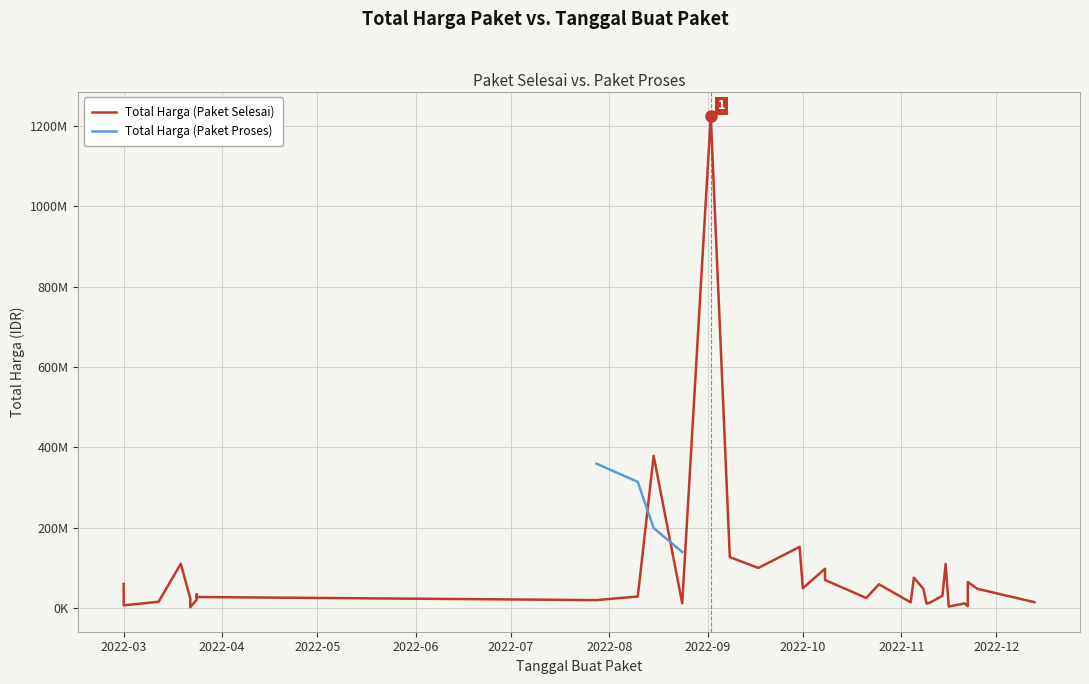

What are all the series names shown in the legend?

Total Harga (Paket Selesai), Total Harga (Paket Proses)